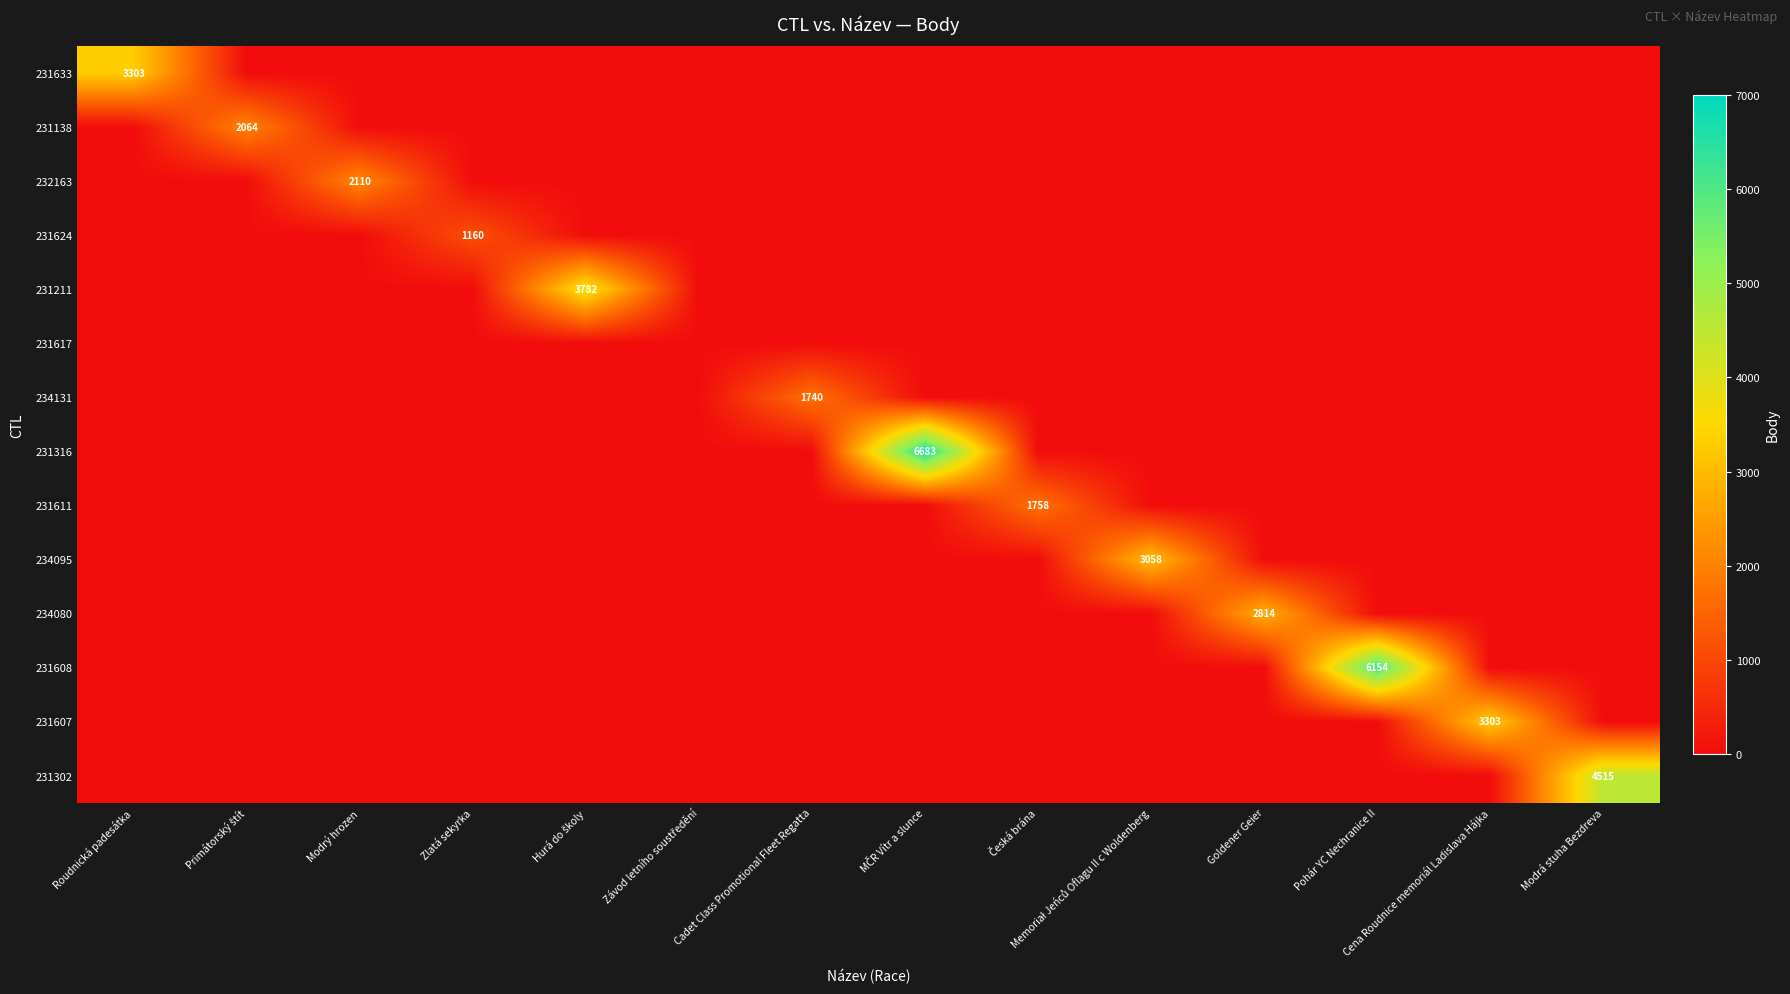

True or false: 234080 has a value of 0 at Memoriał Jeńců Oflagu II c Woldenberg.

True